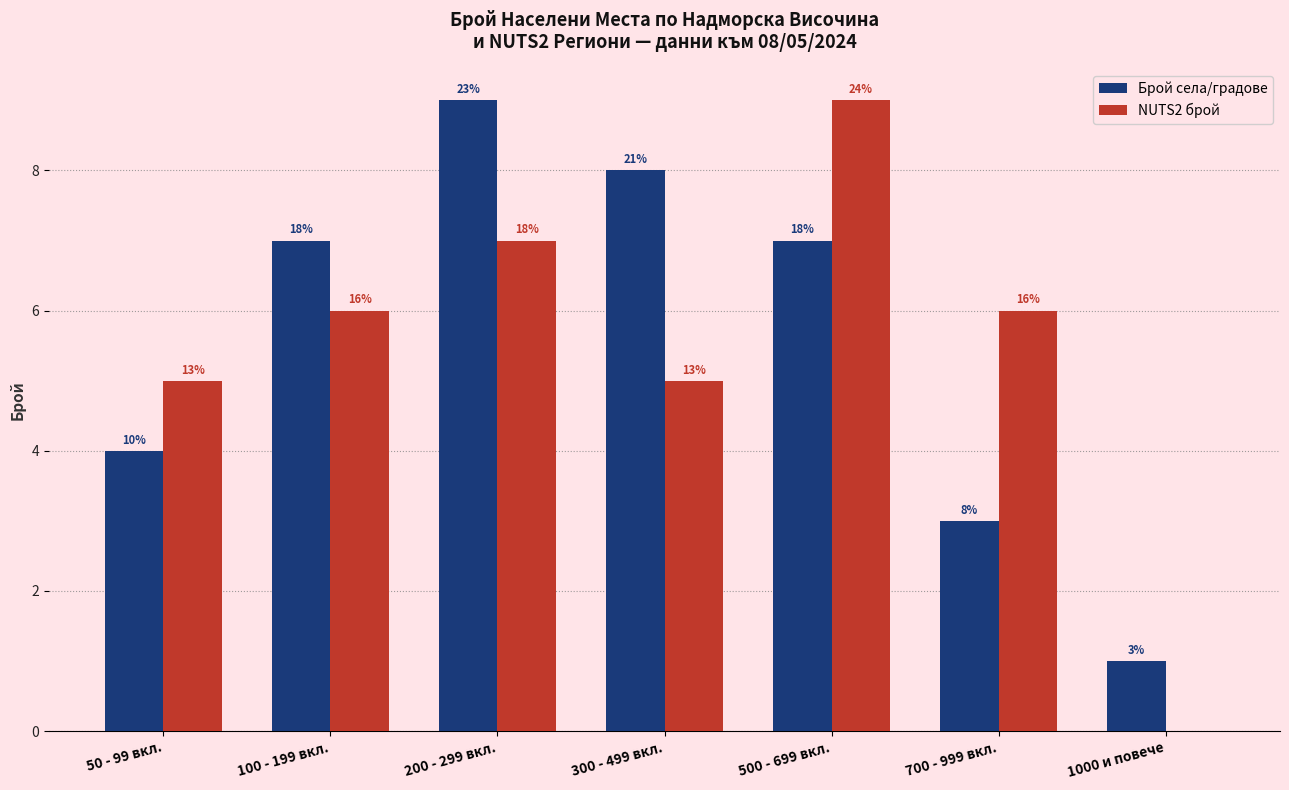

Are the bars horizontal?

No